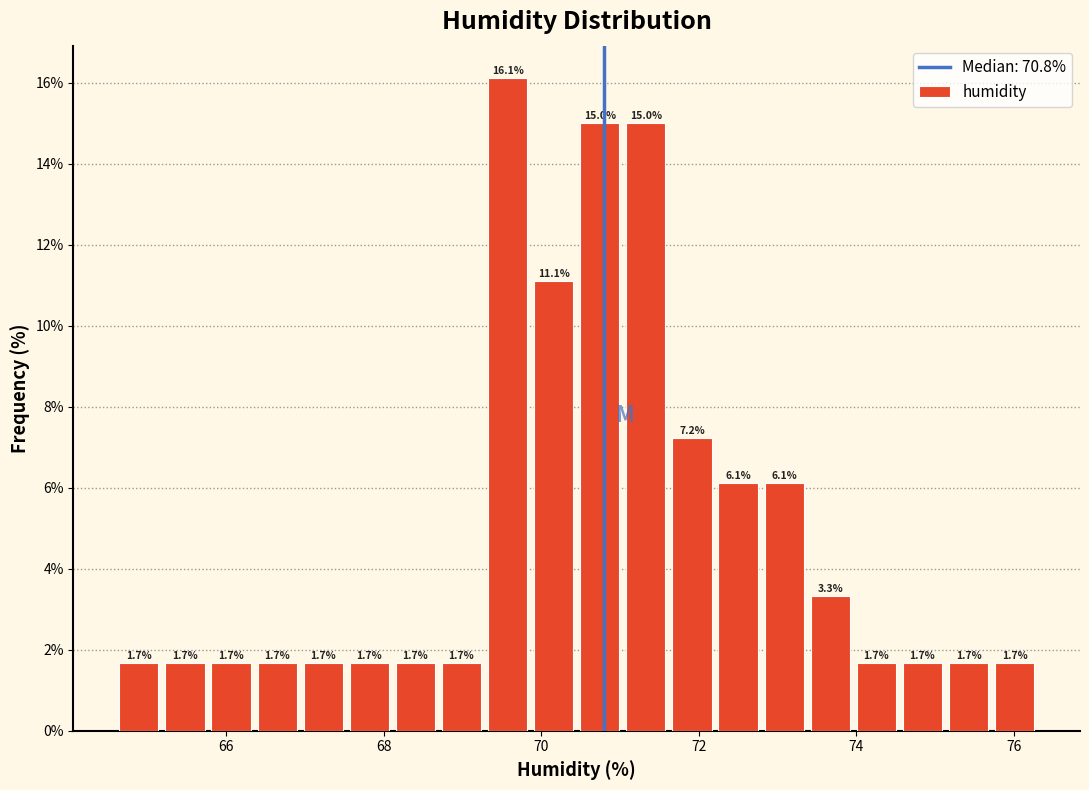

Read against the x-axis, roughly where is the centre of the tallest bar?

69.6